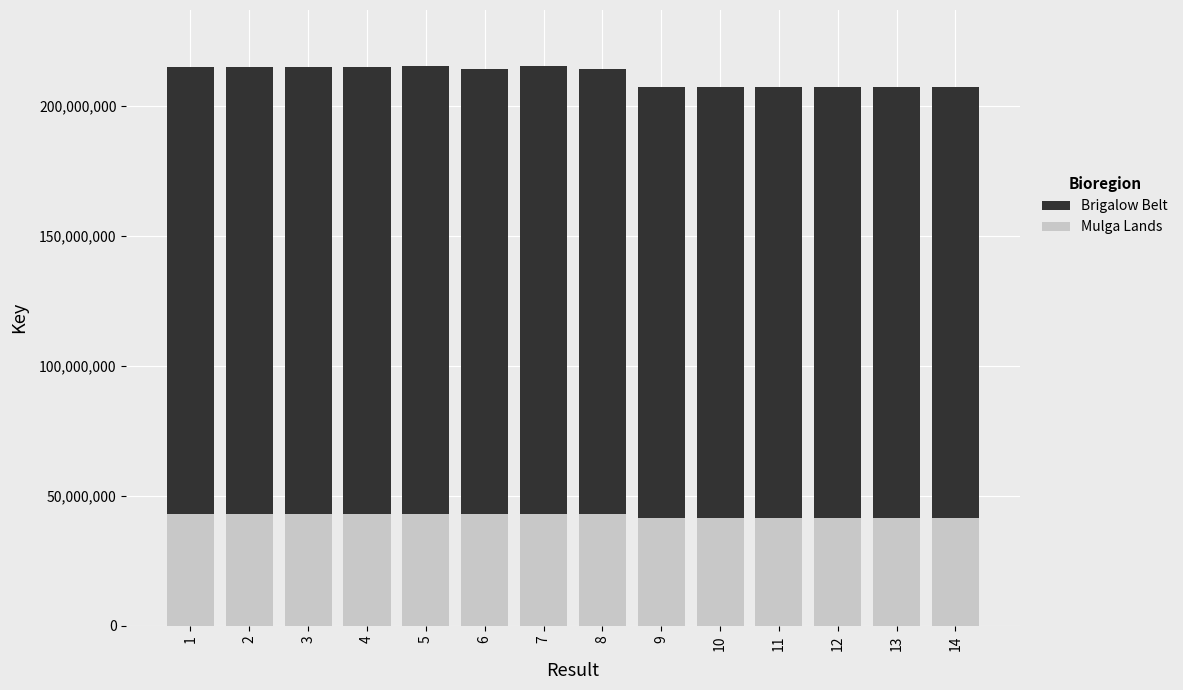

What is the sum of all Brigalow Belt values?

2964404042